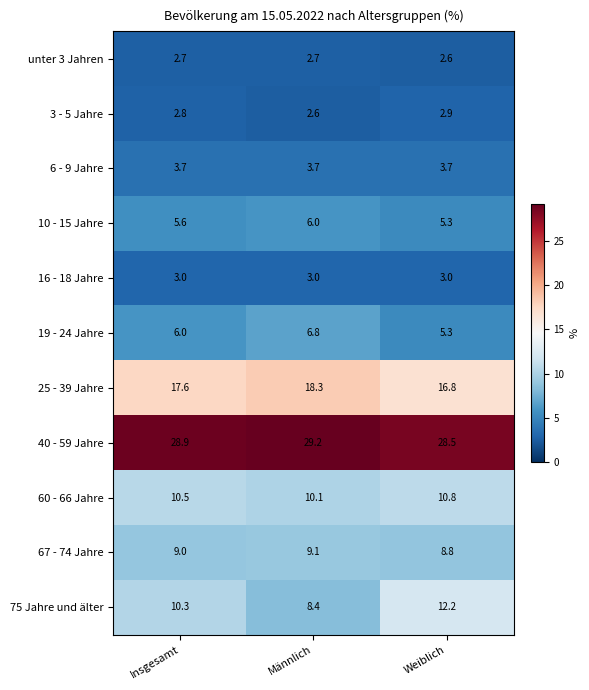

Count the number of categories in the chart.

3